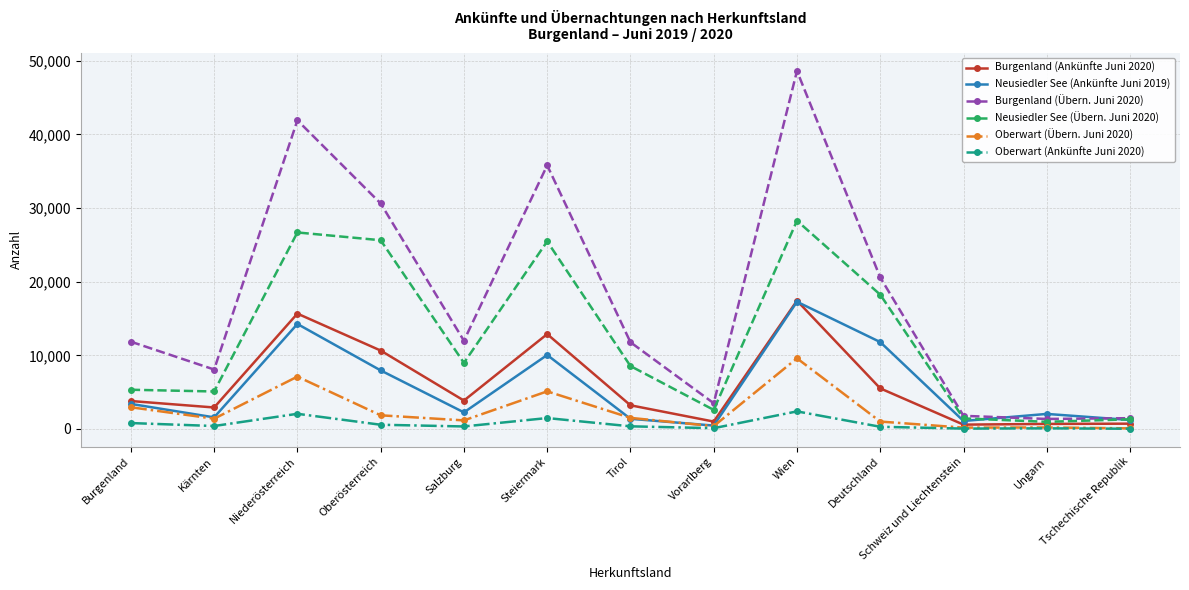

What value does the Burgenland (Übern. Juni 2020) series have at Burgenland, to the nearest 10?

11850